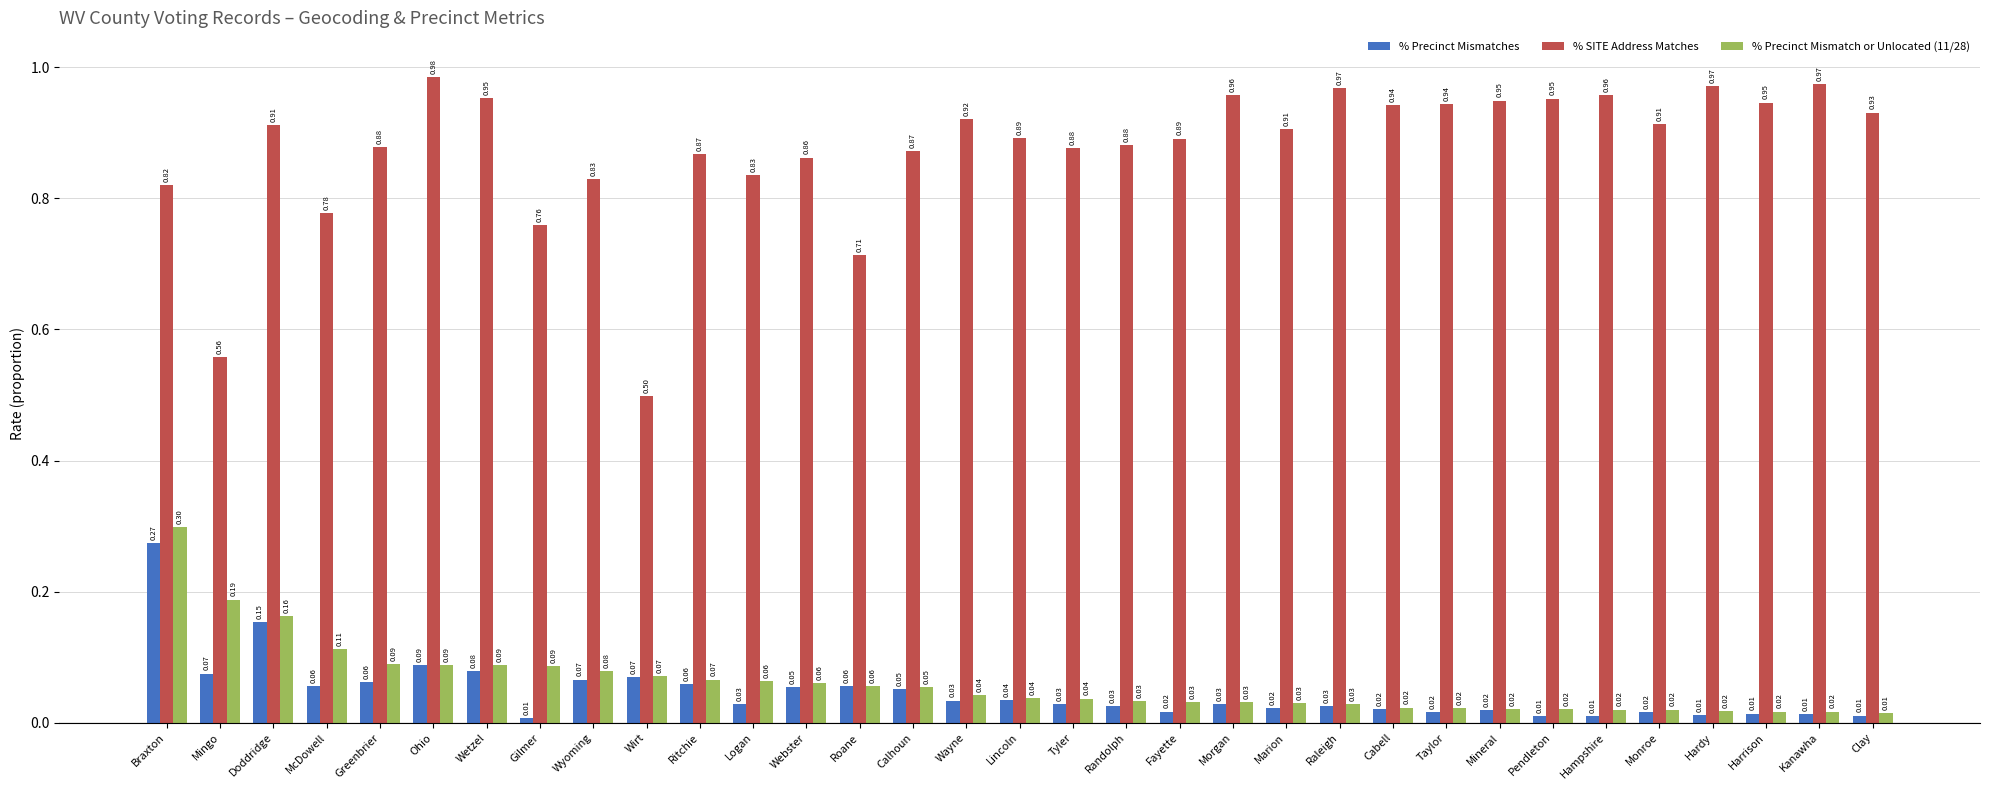

How many bars are there in total?

99